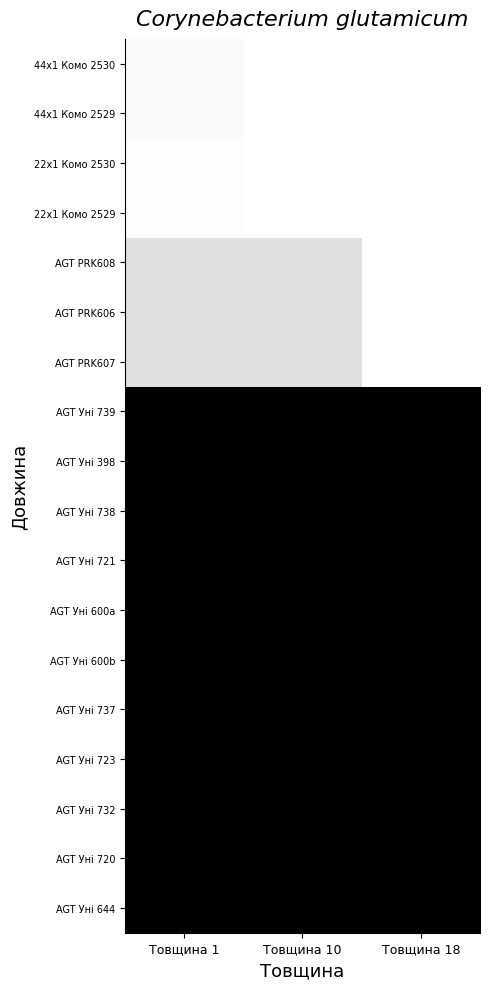

Rank the series at Товщина 10 from lowest to highest value.

AGT Уні 739, AGT Уні 398, AGT Уні 738, AGT Уні 721, AGT Уні 600a, AGT Уні 600b, AGT Уні 737, AGT Уні 723, AGT Уні 732, AGT Уні 720, AGT Уні 644, AGT PRK608, AGT PRK606, AGT PRK607, 44x1 Комо 2530, 44x1 Комо 2529, 22x1 Комо 2530, 22x1 Комо 2529